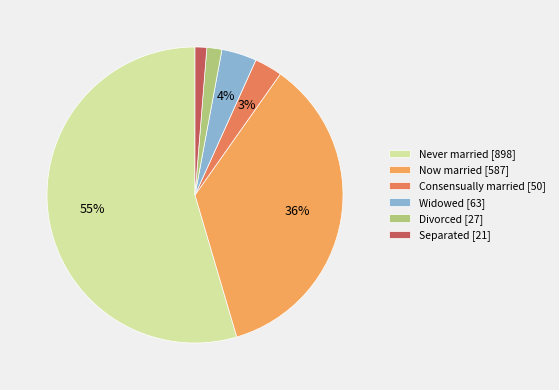

Do Never married and Divorced together represent more than half of the pie?

Yes